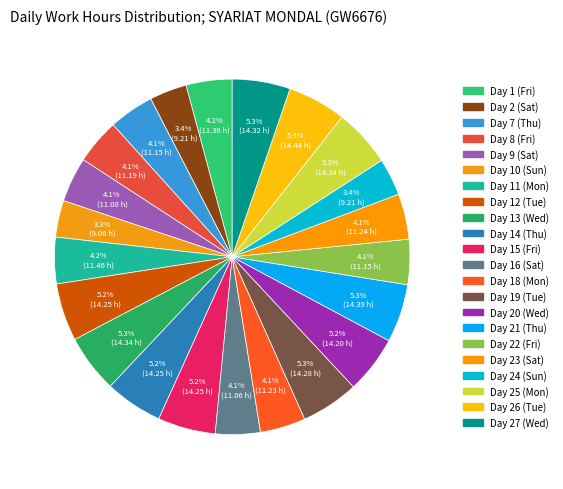

What portion of the pie excludes Day 13 (Wed)?

94.7%